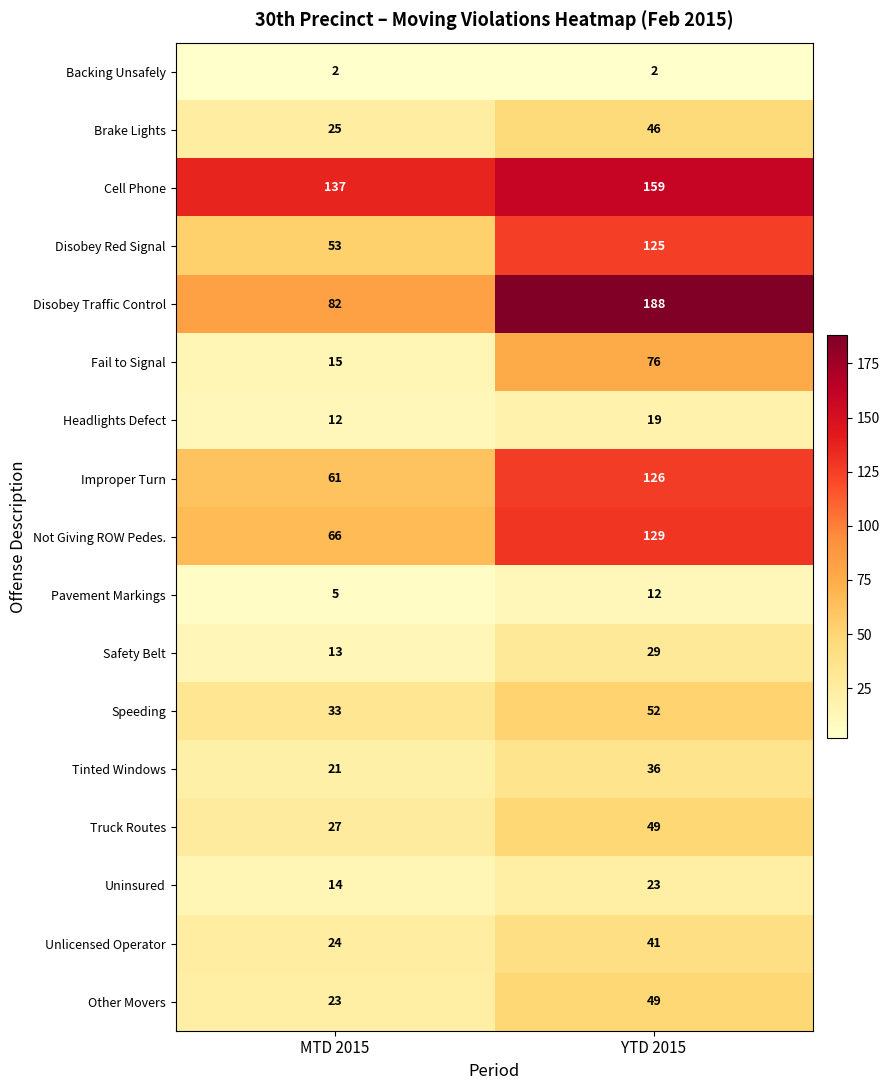

Which category has the highest value across all series?

YTD 2015